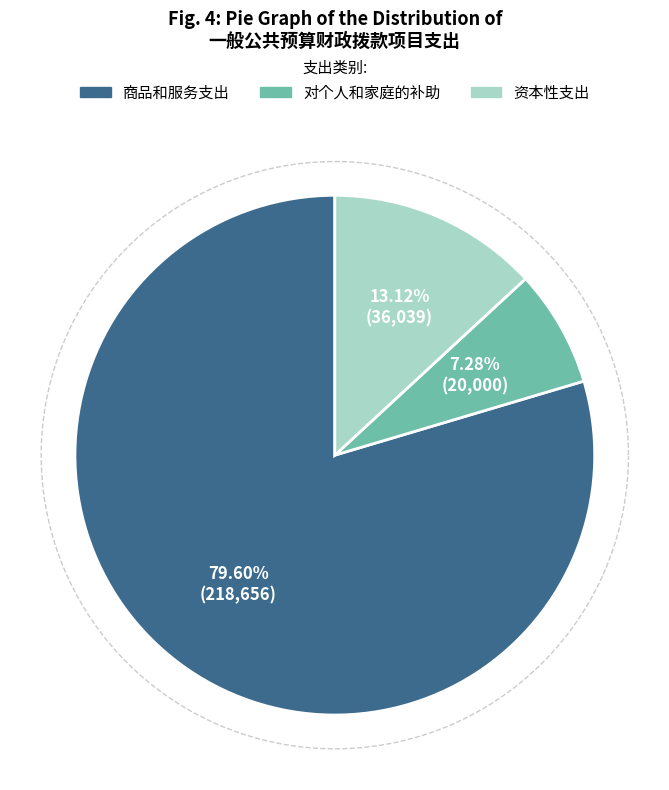

Combined, what portion of the pie is 资本性支出 and 商品和服务支出?

92.7%